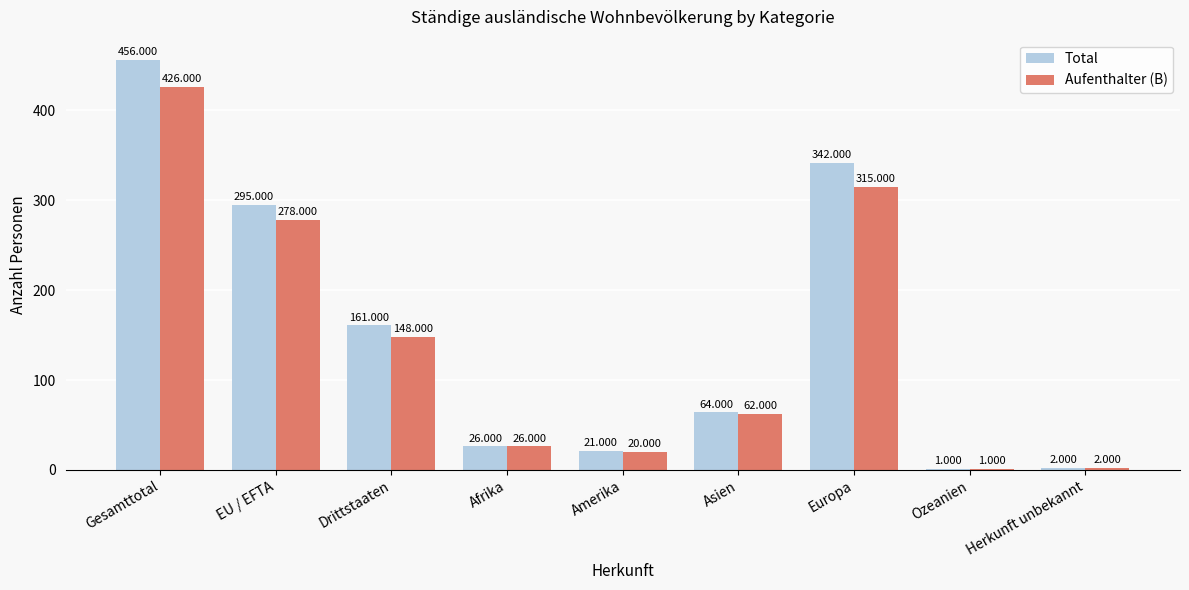

Which category has the highest value across all series?

Gesamttotal